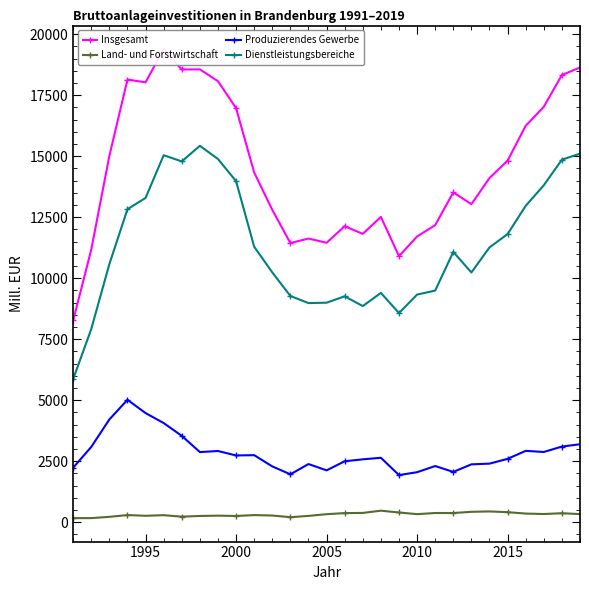

True or false: Land- und Forstwirtschaft and Produzierendes Gewerbe intersect in this chart.

False